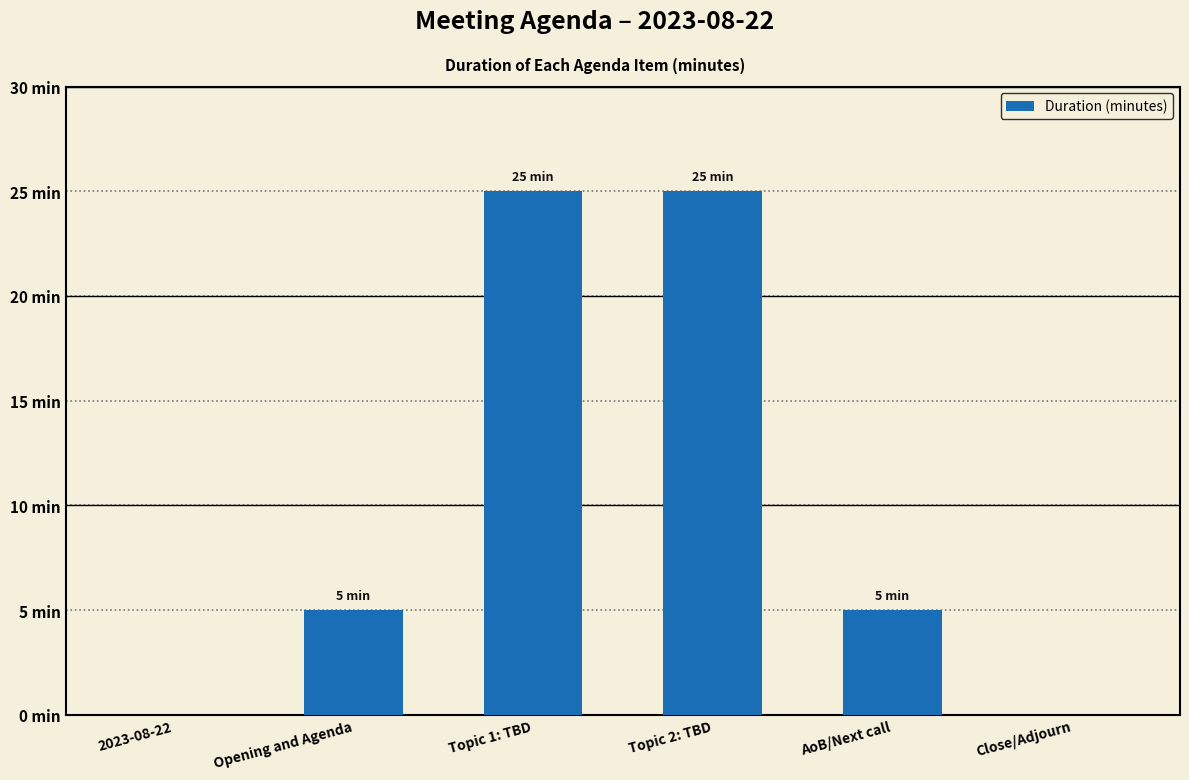

What is the greatest value displayed?

25